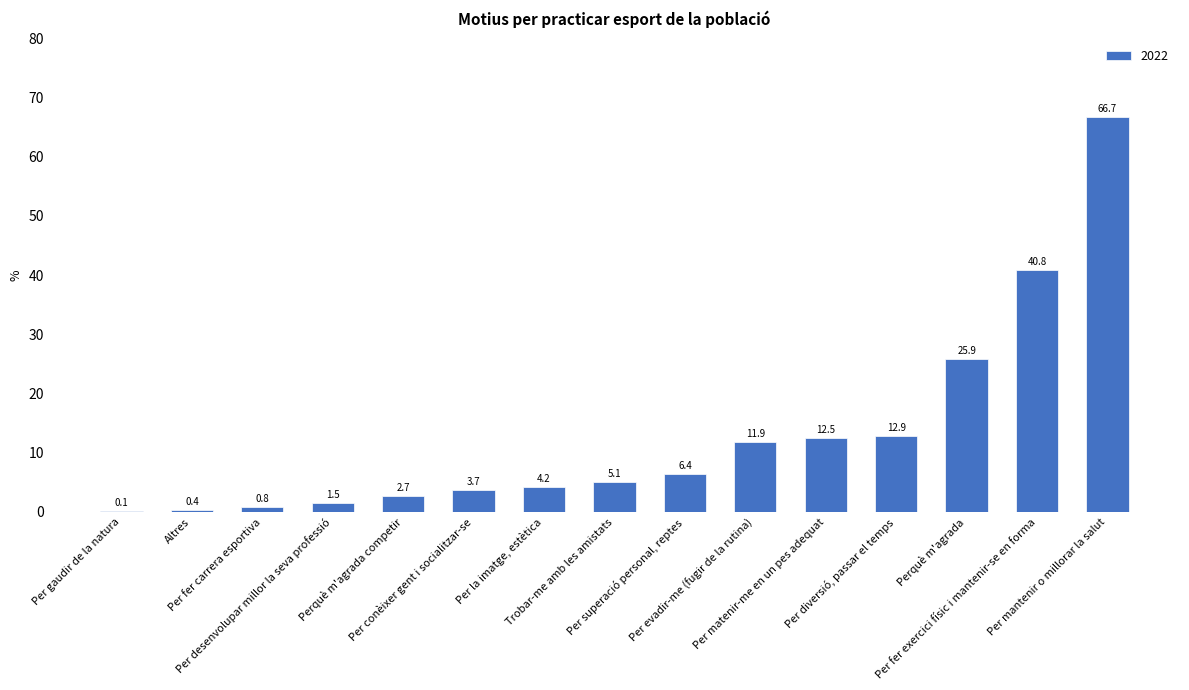

What is the sum of all values?

195.6